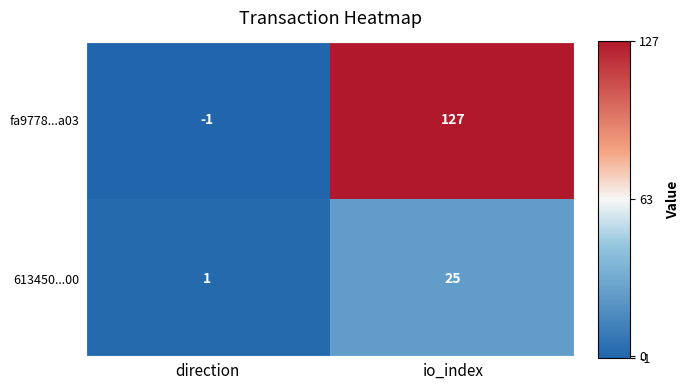

Which series has the widest spread of values?

fa9778...a03